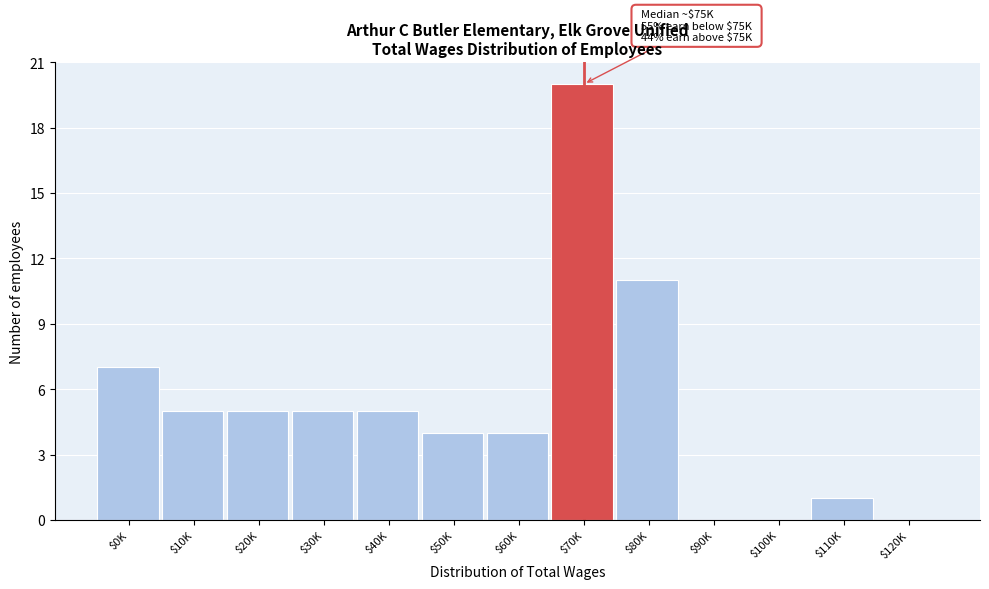

The value at $40K is 2. True or false?

False